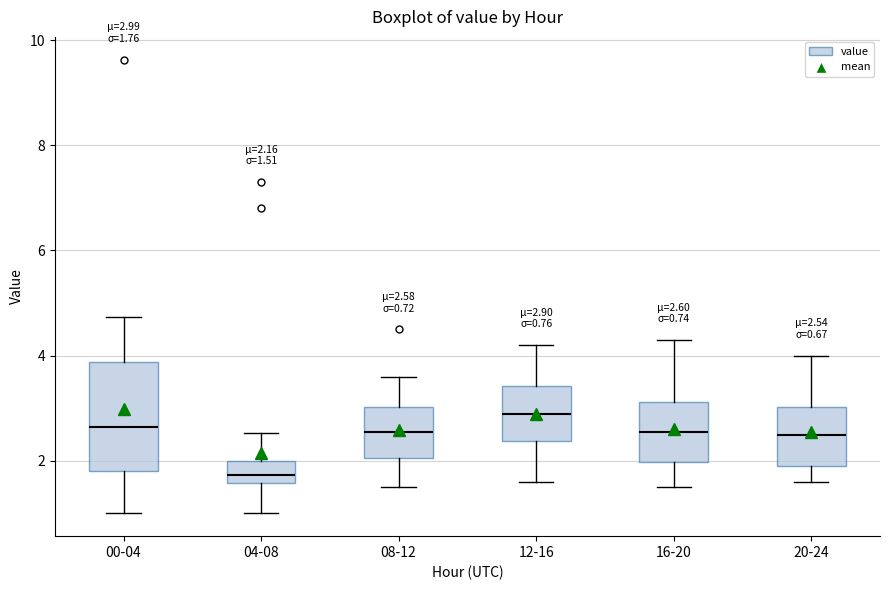

Which box is the tallest, from its lower edge to its upper edge?

00-04